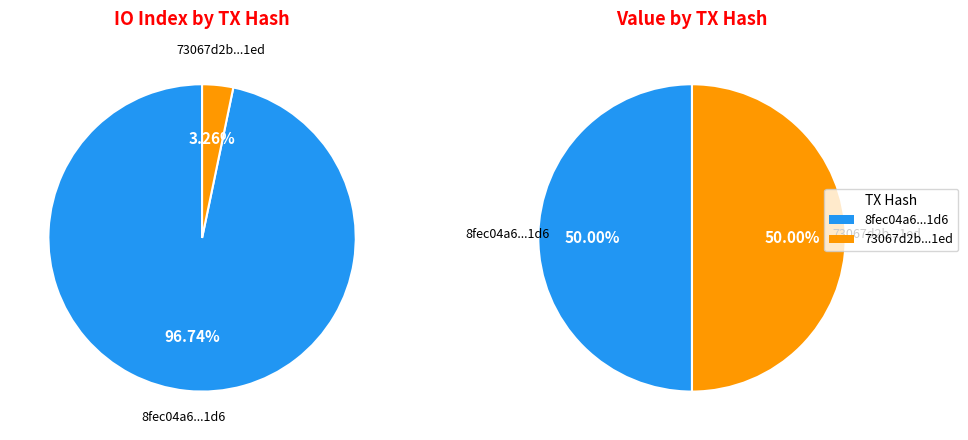

Between values_io_index and values_value, which series saw the biggest shift?

values_io_index